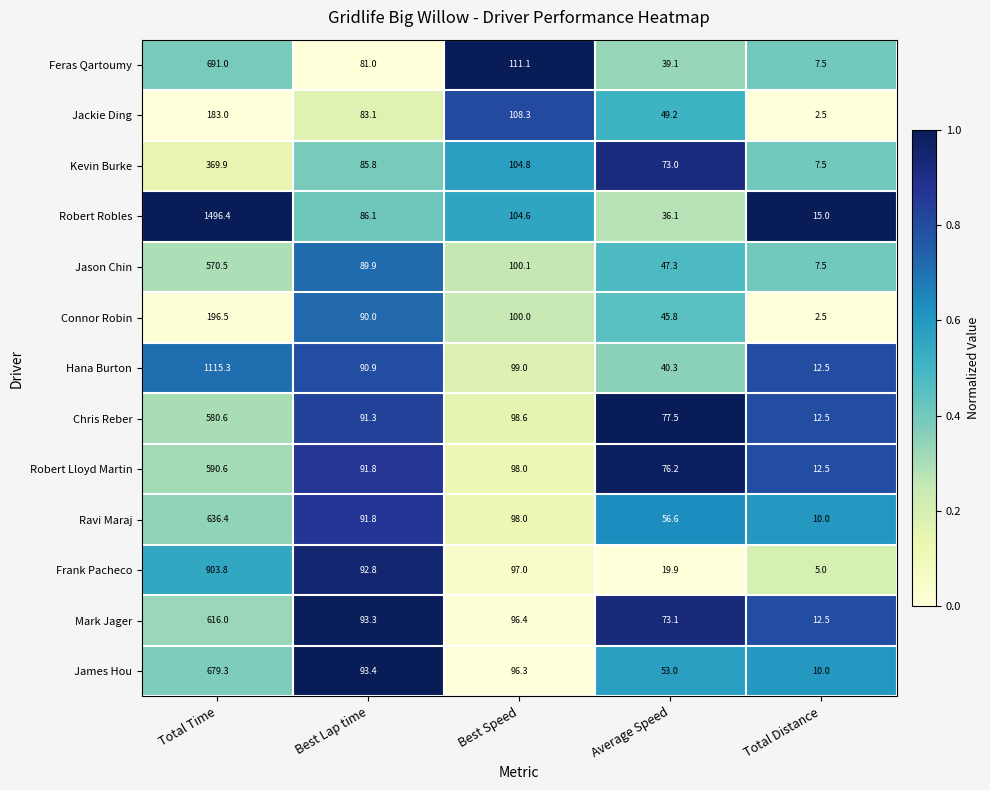

What is the approximate value of Robert Robles at Total Time?

1496.4